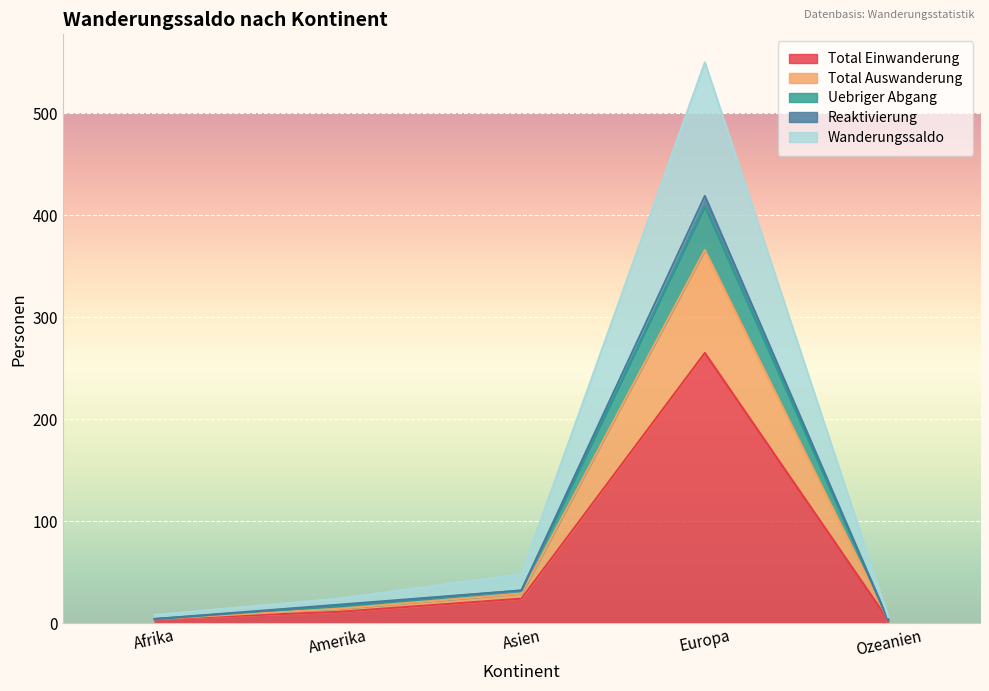

What is the maximum value for Total Einwanderung?

265